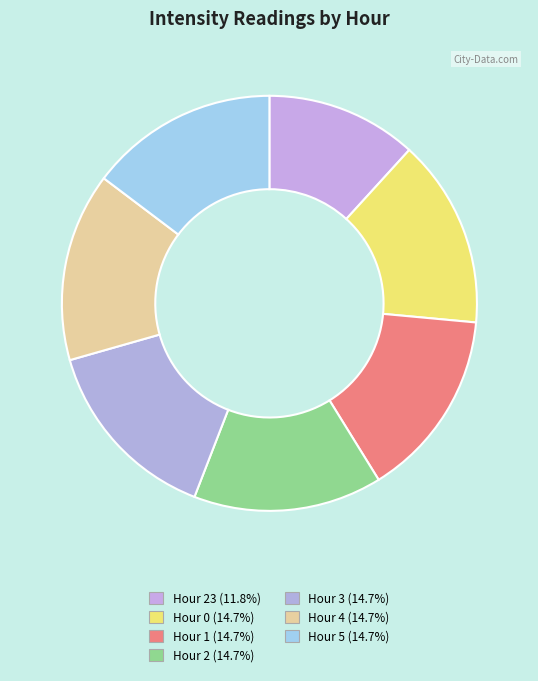

Is there a majority slice in this chart?

No